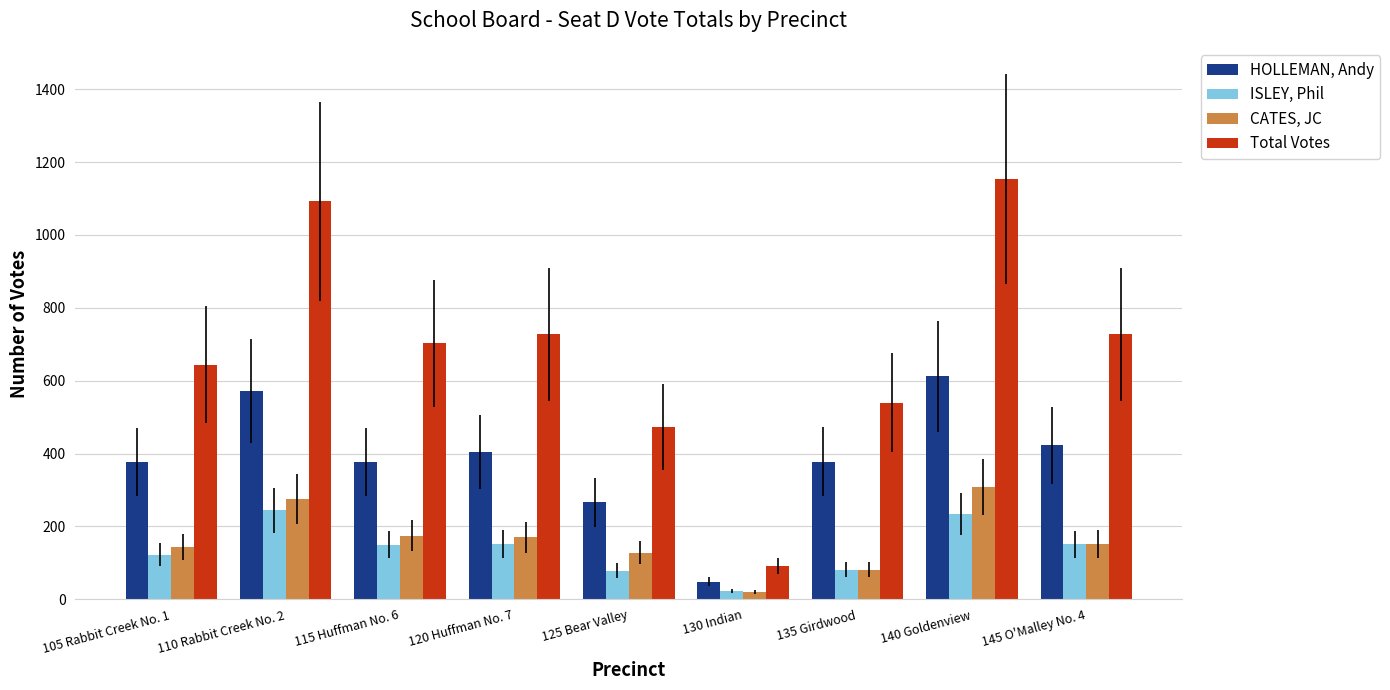

Is it true that HOLLEMAN, Andy equals 404 at 120 Huffman No. 7?

True